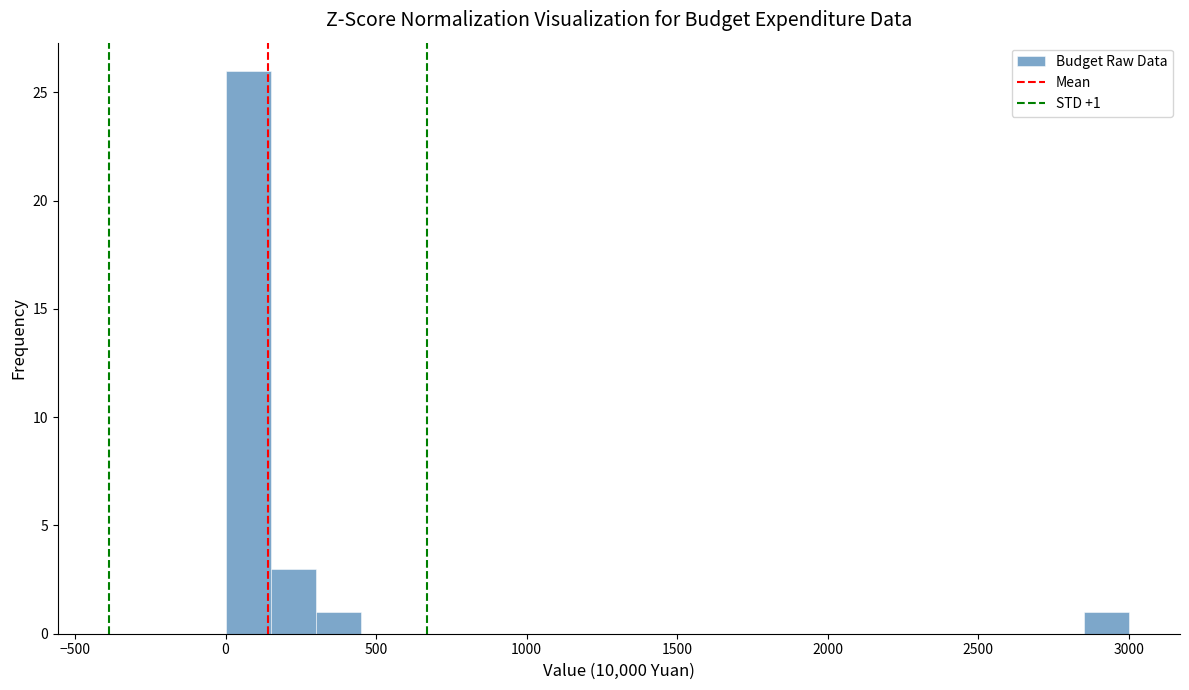

Read against the x-axis, roughly where is the centre of the tallest bar?

100